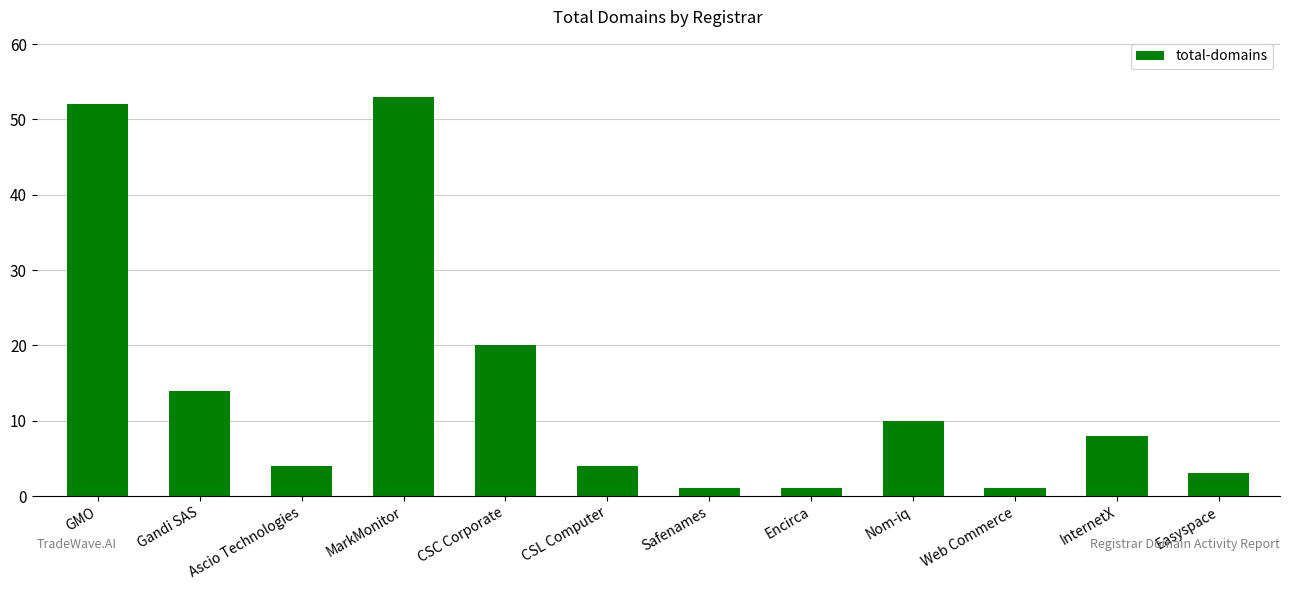

What is the sum of all values?

171